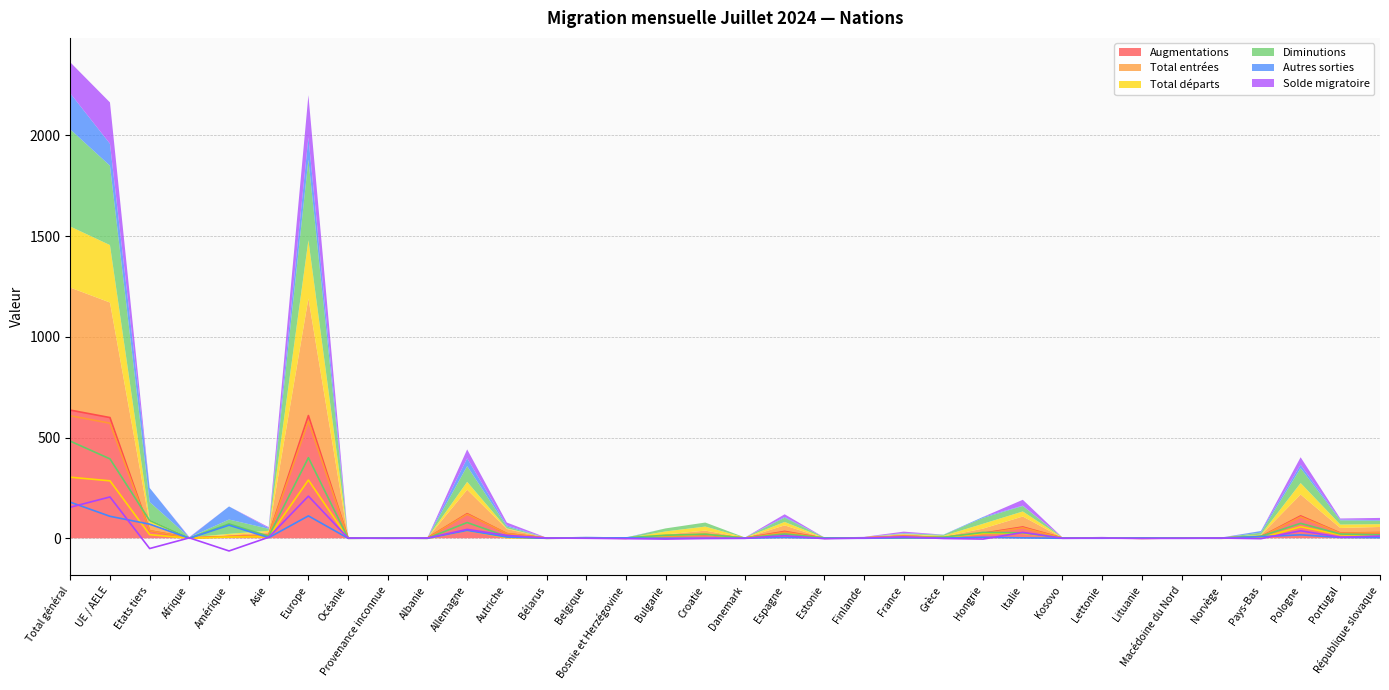

At which label does Total entrées reach its minimum?

Bosnie et Herzégovine